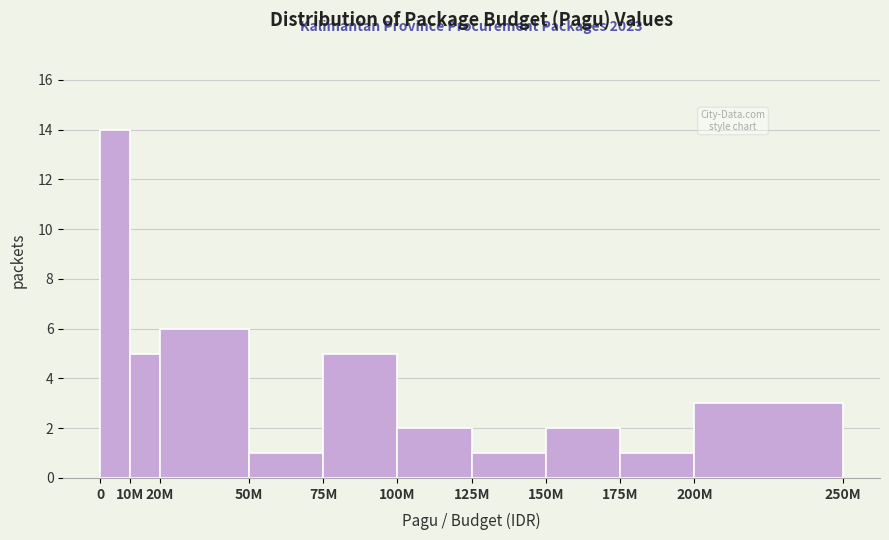

Reading left to right, list all the values displayed in this chart.

0=14	10M=5	20M=6	50M=1	75M=5	100M=2	125M=1	150M=2	175M=1	200M=3